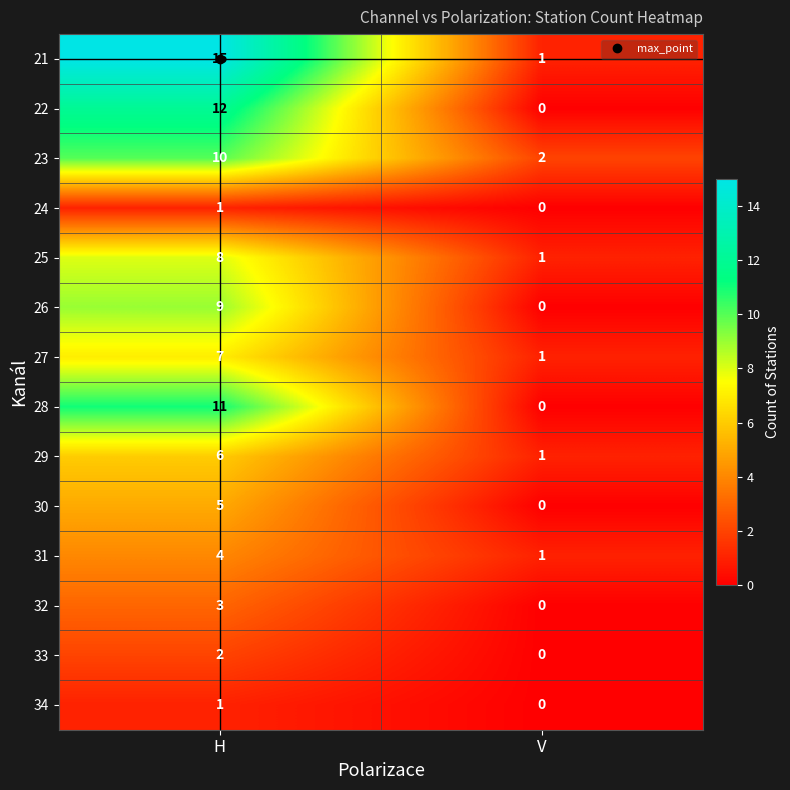

What is the spread (max minus min) of values at H?

14